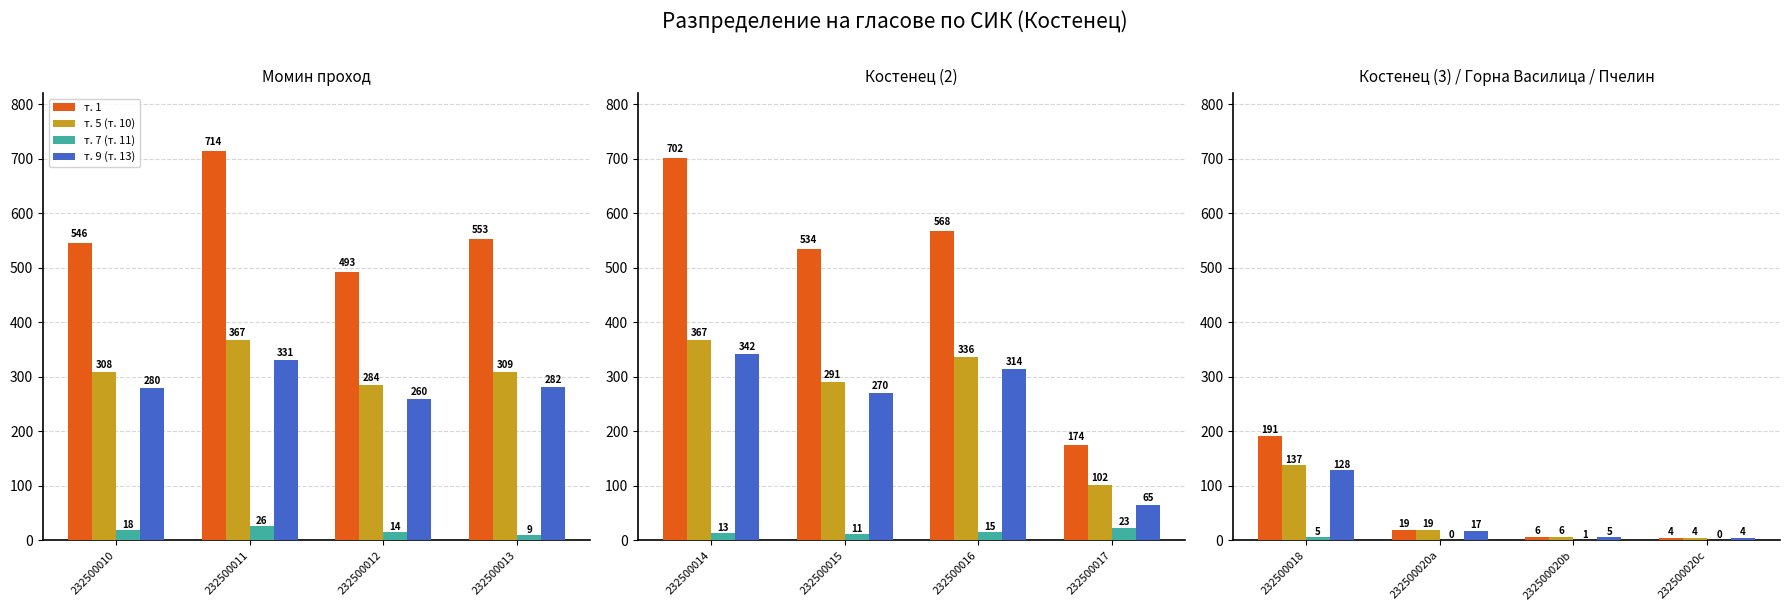

How many categories are shown in the chart?

4